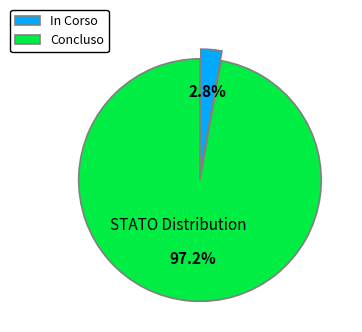

Which slice is the largest?

Concluso